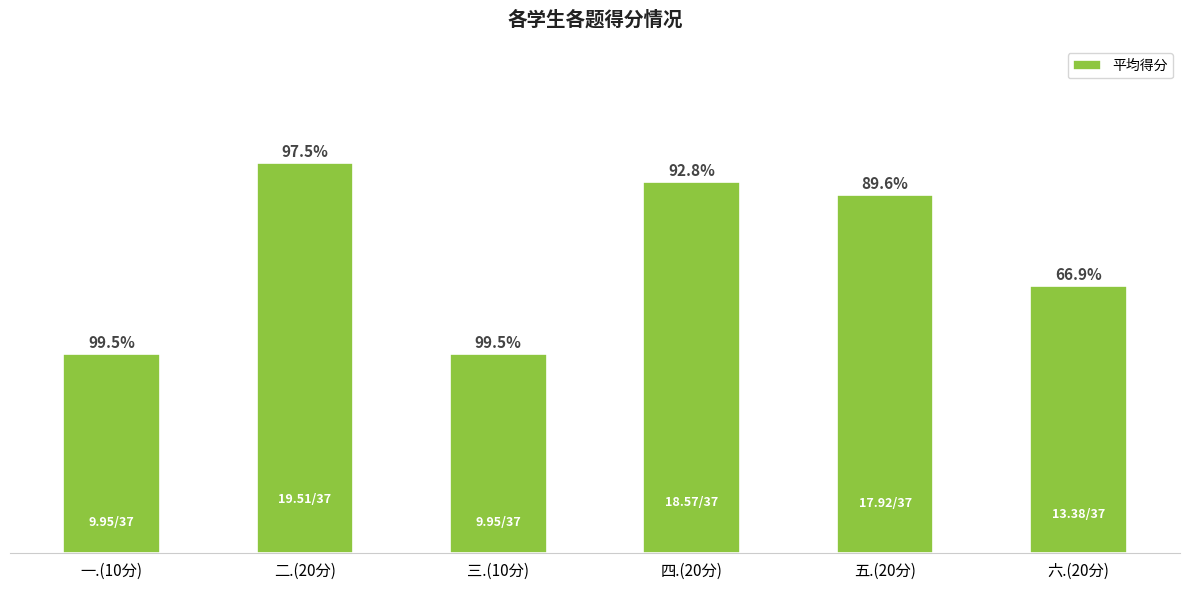

Reading right to left, what are all the values shown in this chart?

13.4	17.9	18.6	9.9	19.5	9.9